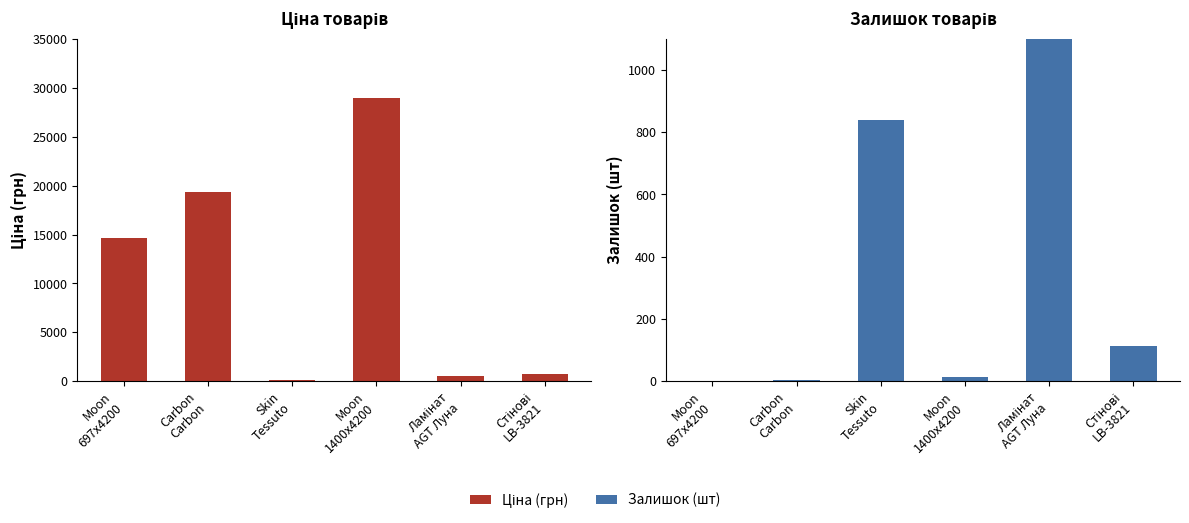

How many bars are there in each group?

2